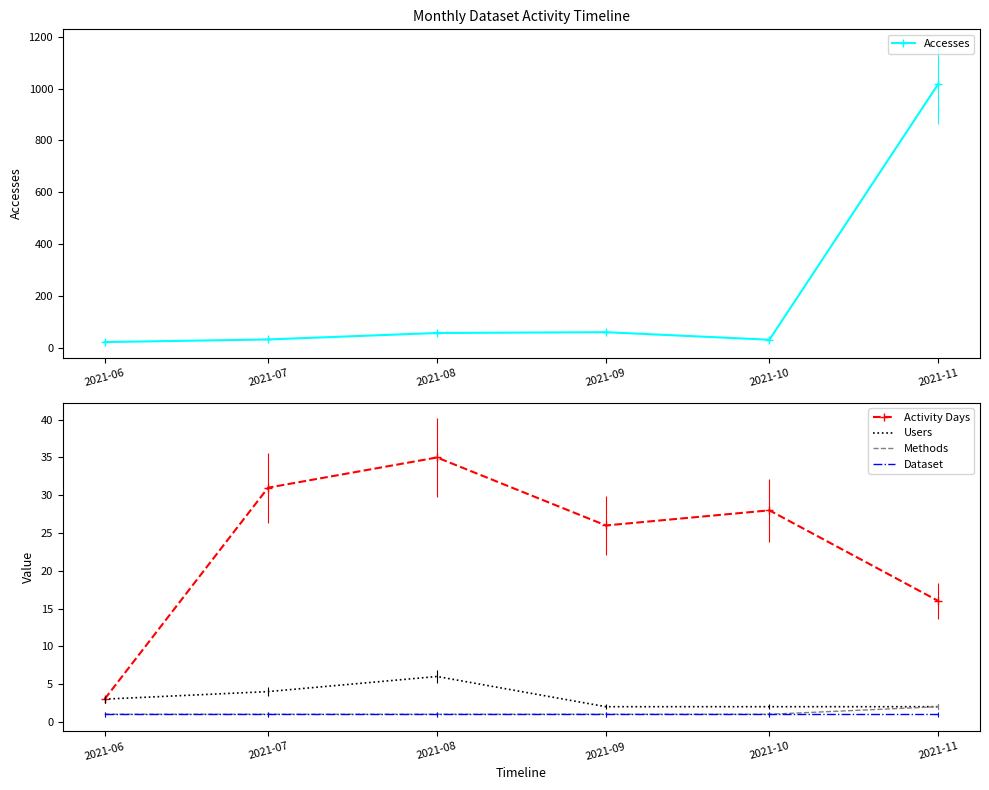

True or false: Accesses and Dataset intersect in this chart.

False